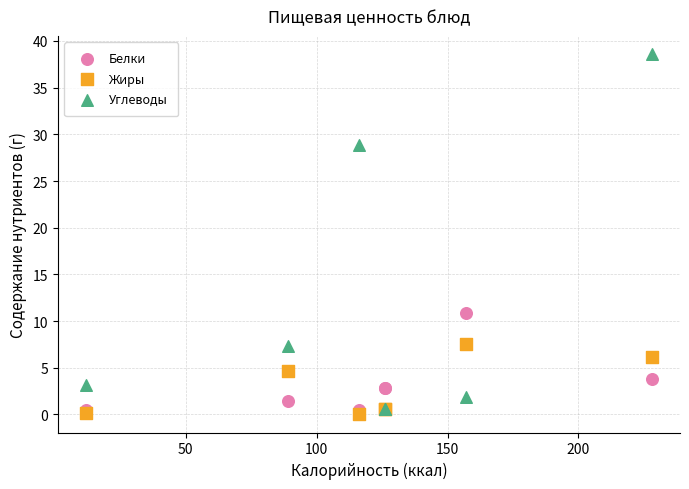

In the Углеводы series, what Y value is closest to 19?

28.9